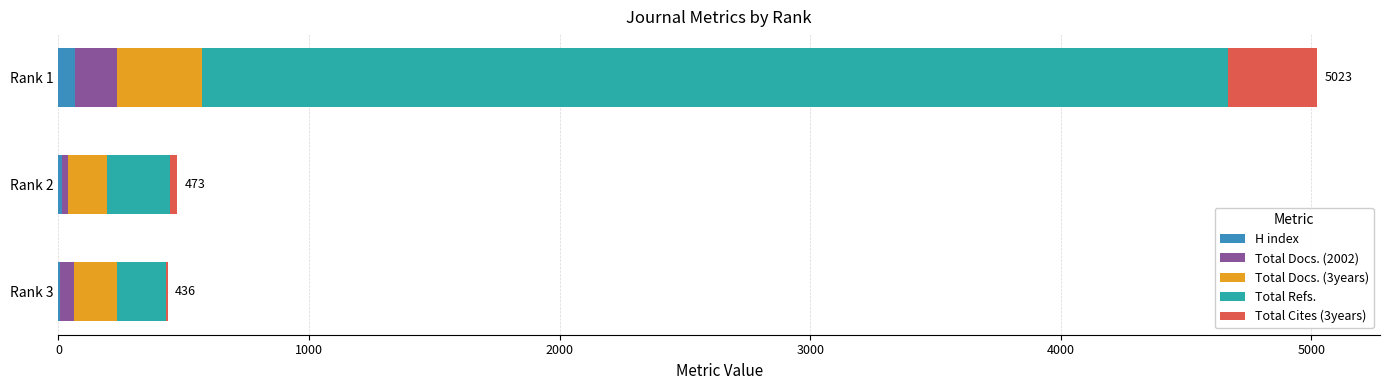

At which category is the sum across all series the highest?

Rank 1